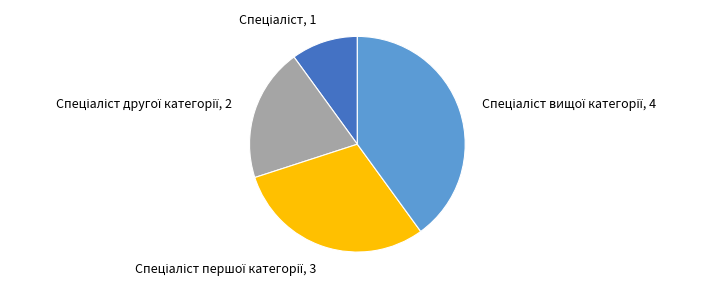

Is there a majority slice in this chart?

No